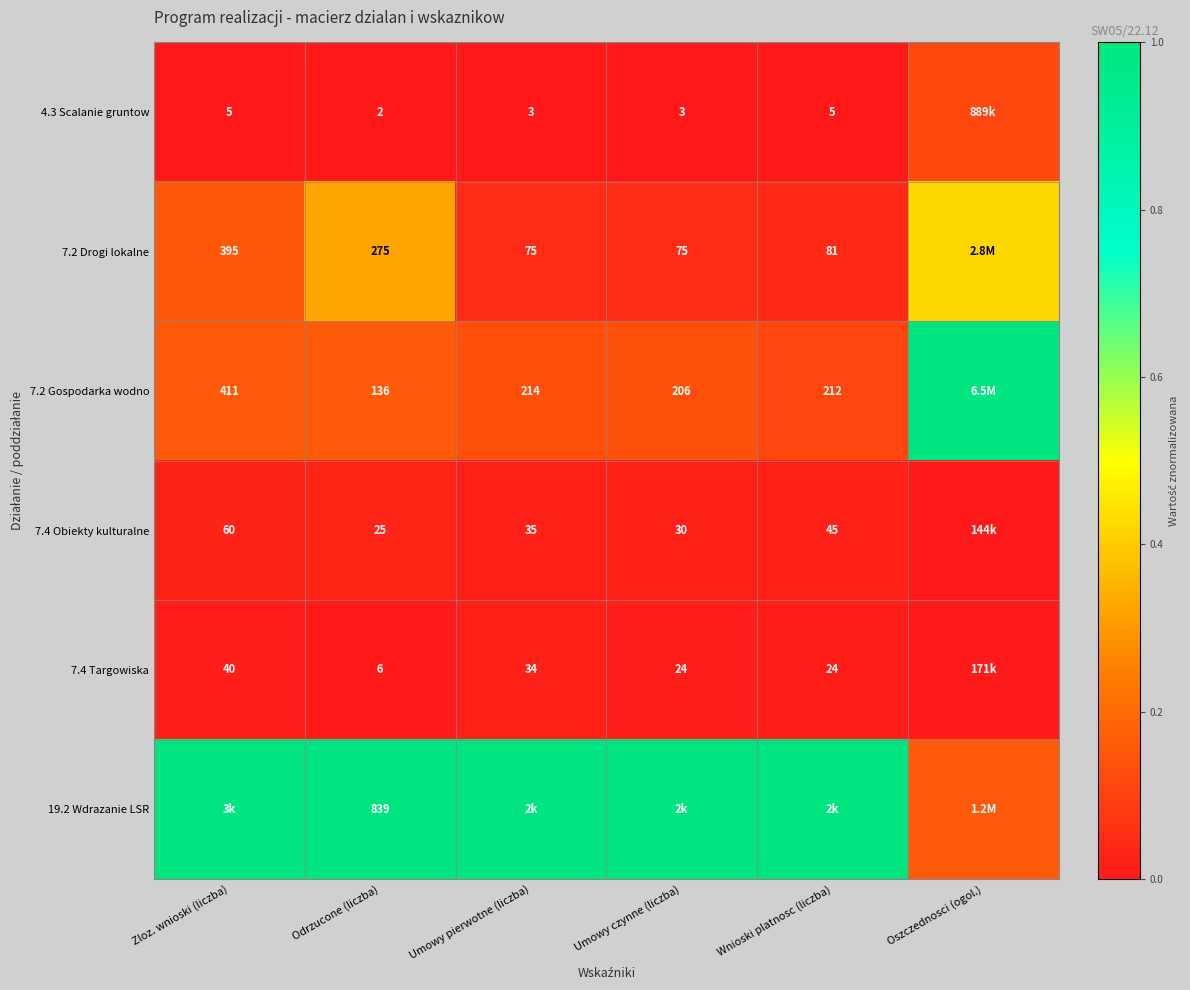

Which series has the widest spread of values?

7.2 Gospodarka wodno